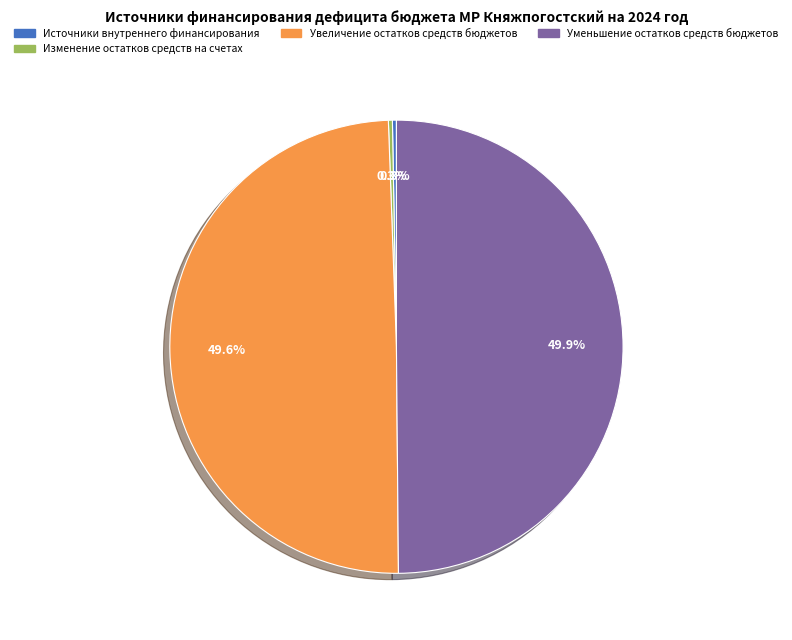

Do Увеличение остатков средств бюджетов and Уменьшение остатков средств бюджетов together represent more than half of the pie?

Yes